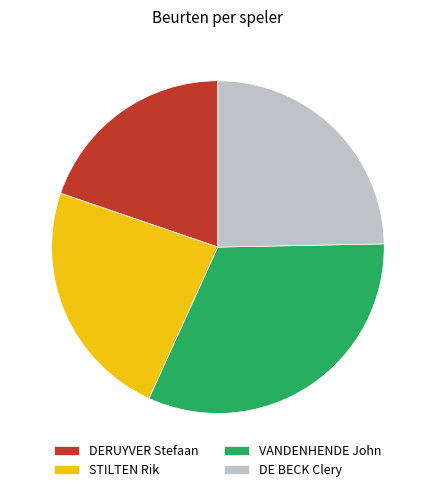

Does any single category account for the majority?

No